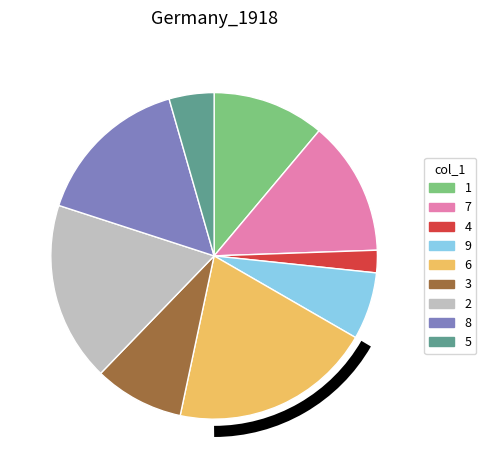

Does any single category account for the majority?

No